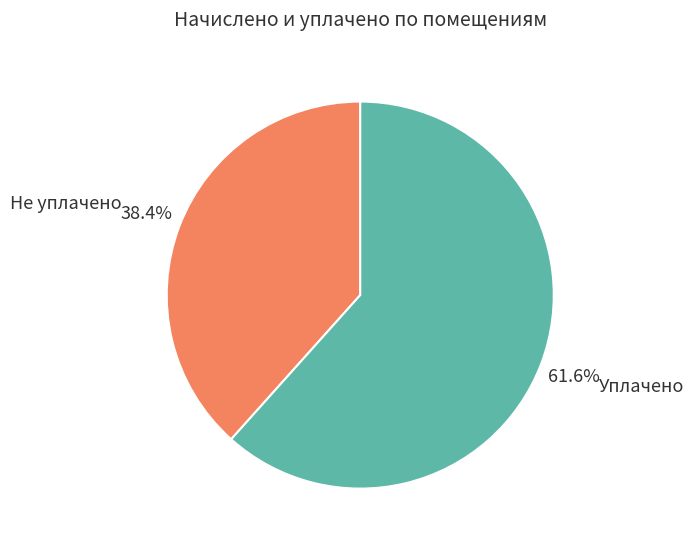

Which has a higher value, Уплачено or Не уплачено?

Уплачено